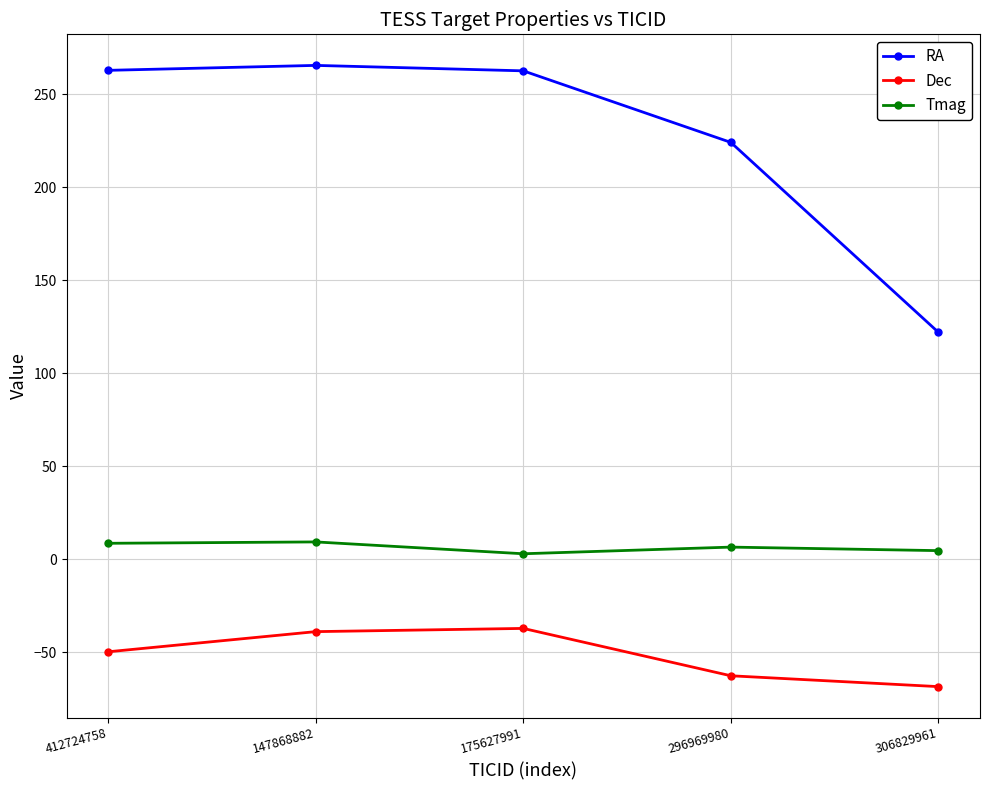

True or false: RA and Tmag intersect in this chart.

False